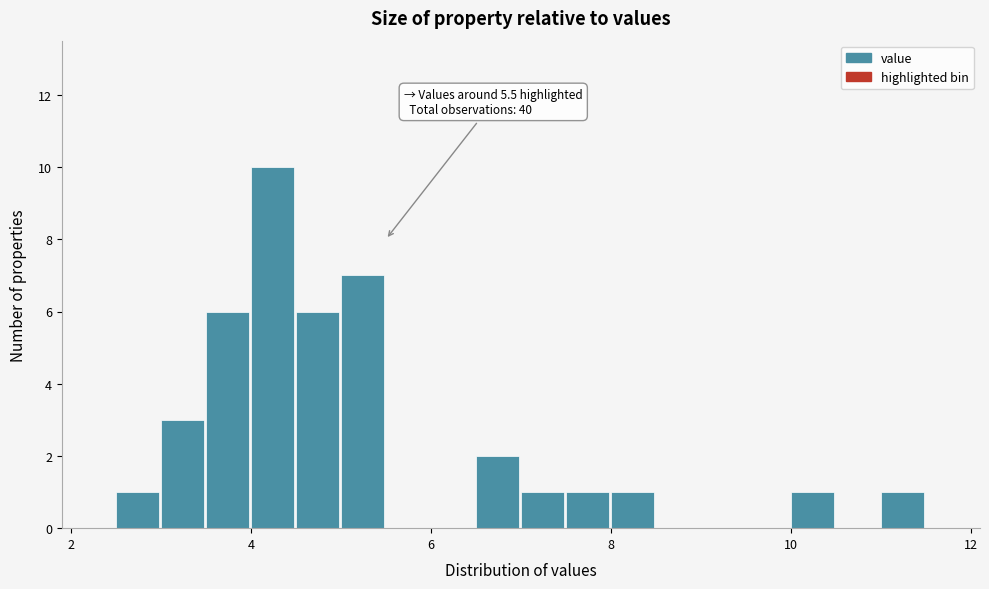

Around what value on the x-axis is the tallest bar? Give the approximate position of its centre, as read against the axis.

4.2